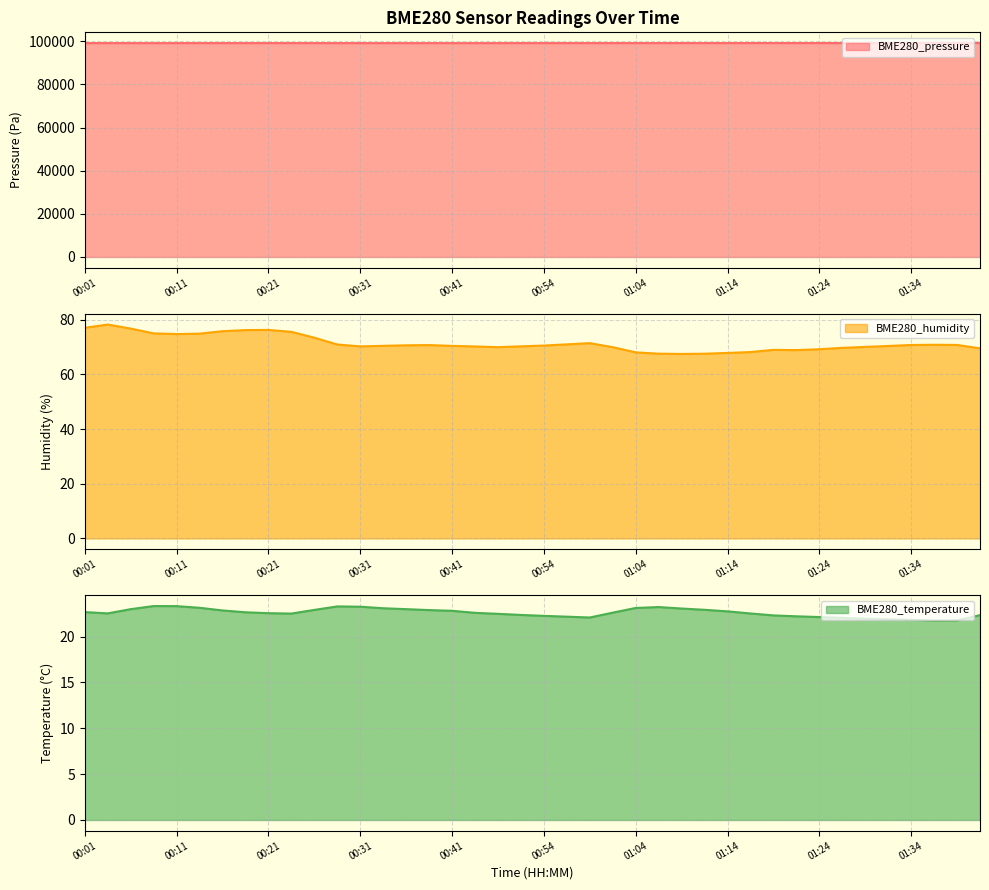

What is the label of the 18th point from the left?

00:46